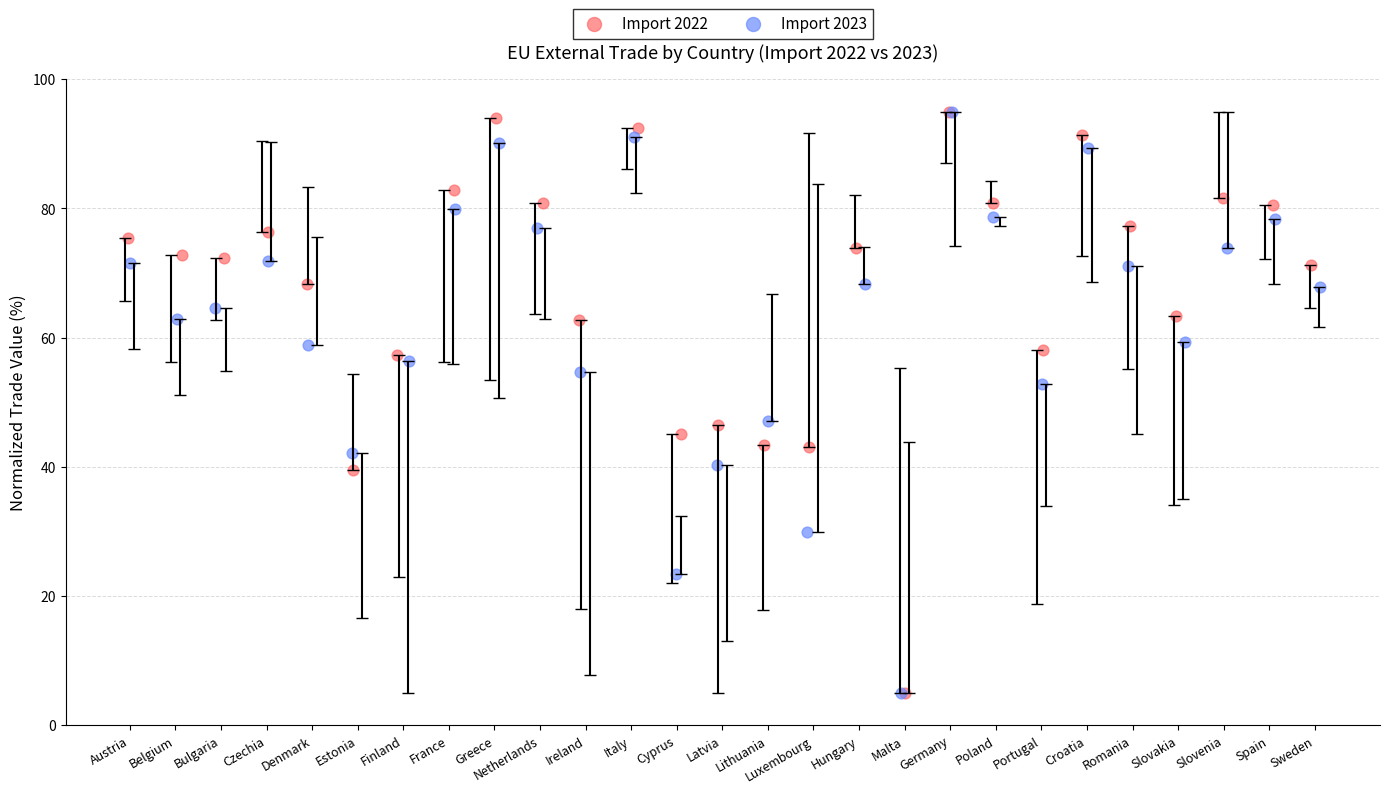

What are all the series names shown in the legend?

Import 2022, Import 2023